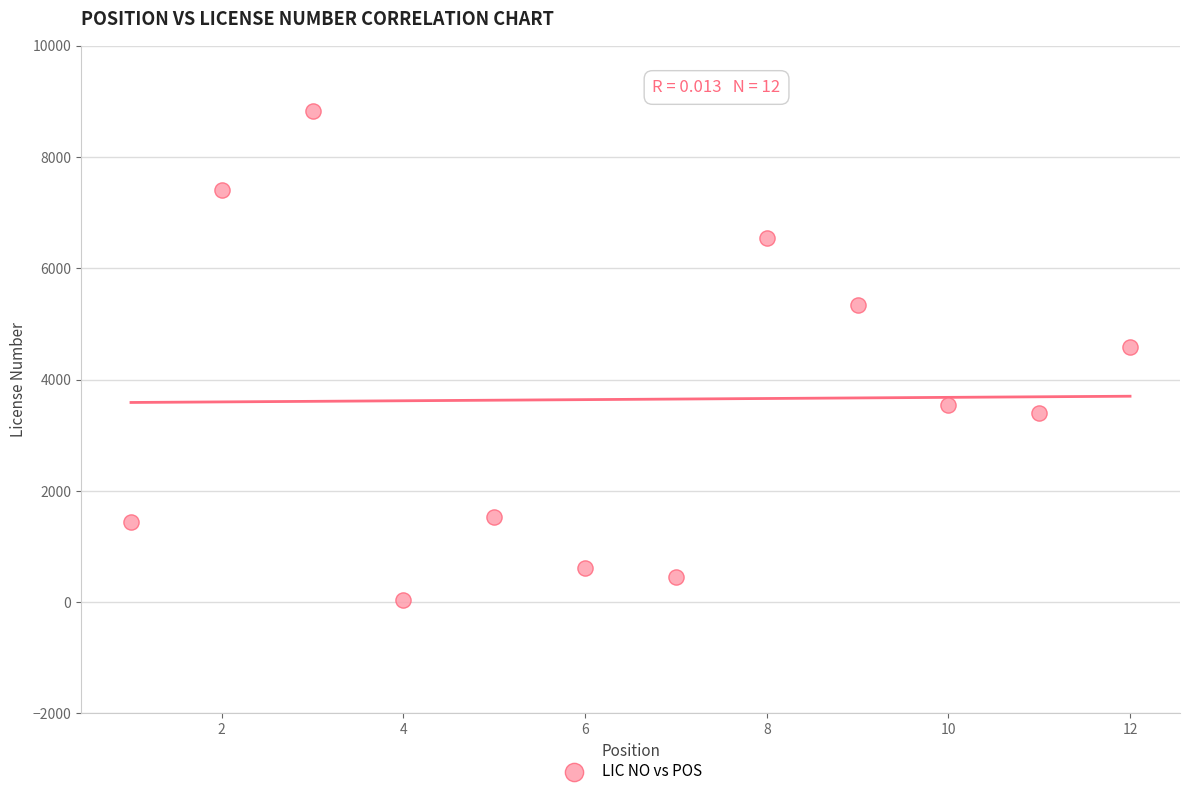

What Y value in the scatter plot is closest to 4431?

4582